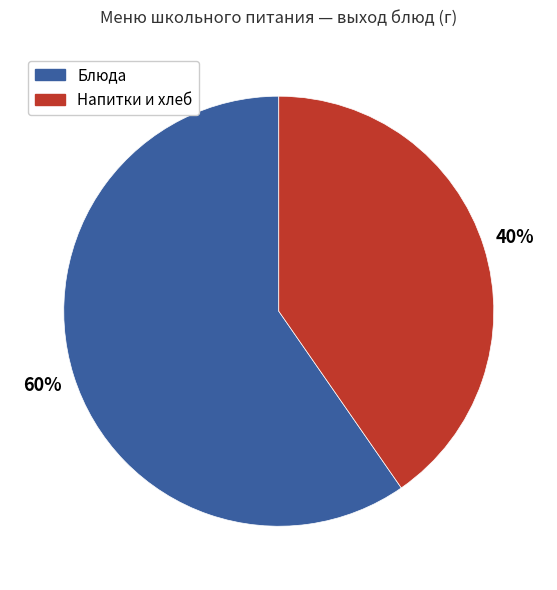

Is there a majority slice in this chart?

Yes